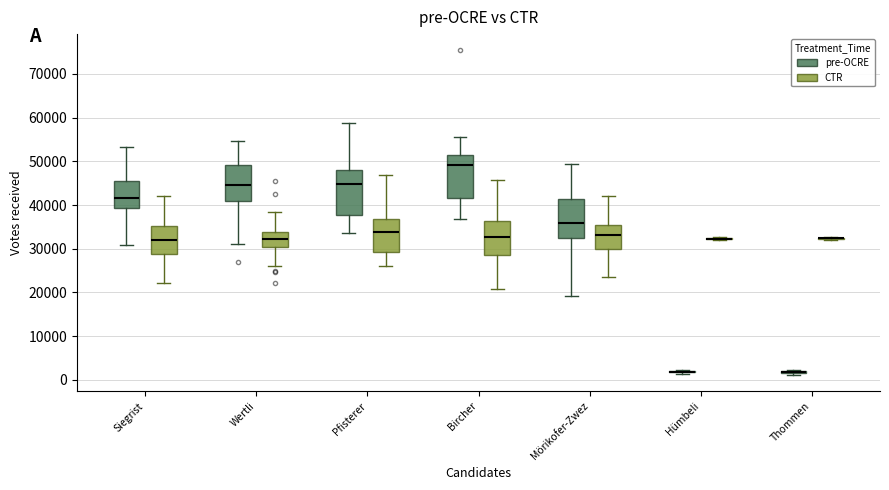

Reading left to right, transcribe this box plot: for each box, give where its median line is, the range the box spans, and where its two whiskers end, as read against the y-axis. The values are not printed on the chart, so give them approximately, as read against the axis.

Siegrist (pre-OCRE): median 42000, box 39000 to 45000, whiskers 31000 to 53000
Siegrist (CTR): median 32000, box 29000 to 35000, whiskers 22000 to 42000
Wertli (pre-OCRE): median 44000, box 41000 to 49000, whiskers 31000 to 55000
Wertli (CTR): median 32000, box 30000 to 34000, whiskers 26000 to 38000
Pfisterer (pre-OCRE): median 45000, box 38000 to 48000, whiskers 34000 to 59000
Pfisterer (CTR): median 34000, box 29000 to 37000, whiskers 26000 to 47000
Bircher (pre-OCRE): median 49000, box 42000 to 51000, whiskers 37000 to 56000
Bircher (CTR): median 33000, box 29000 to 36000, whiskers 21000 to 46000
Mörikofer-Zwez (pre-OCRE): median 36000, box 32000 to 41000, whiskers 19000 to 49000
Mörikofer-Zwez (CTR): median 33000, box 30000 to 35000, whiskers 24000 to 42000
Hümbeli (pre-OCRE): box collapsed to a line at 2000, whiskers 1000 to 2000
Hümbeli (CTR): box collapsed to a line at 32000, whiskers 32000 to 33000
Thommen (pre-OCRE): box collapsed to a line at 2000, whiskers 1000 to 2000
Thommen (CTR): box collapsed to a line at 32000, whiskers 32000 to 33000